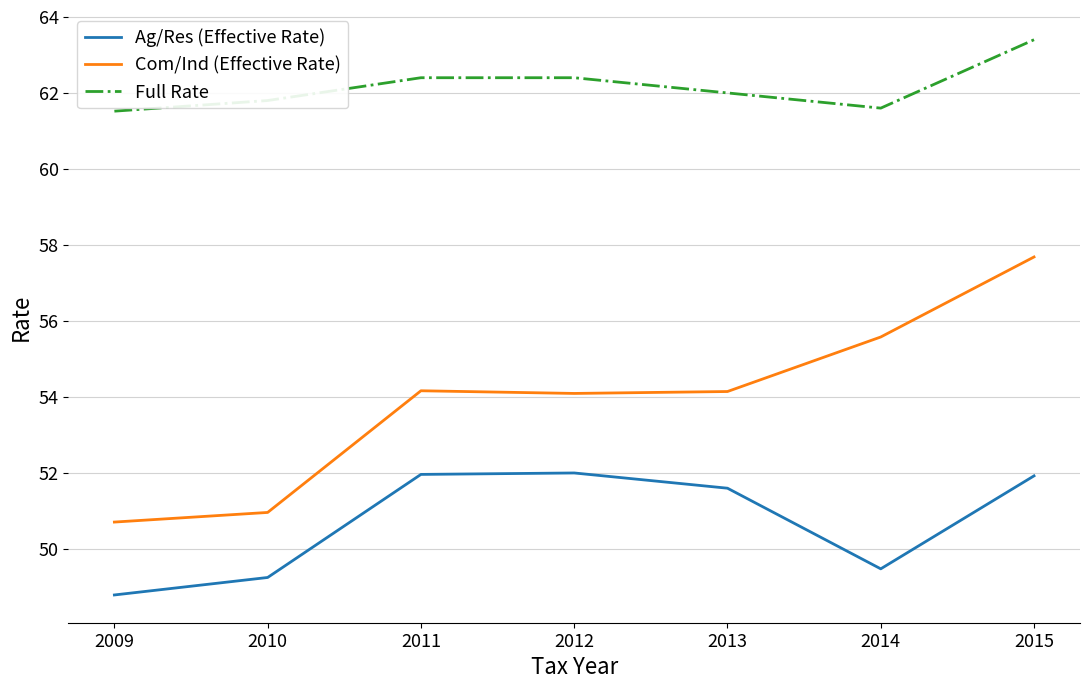

How many lines are shown in the chart?

3